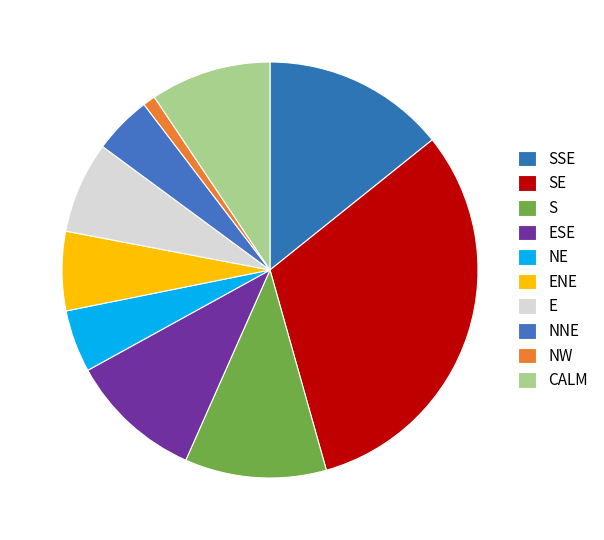

Combined, do NW and SE account for over 50%?

No